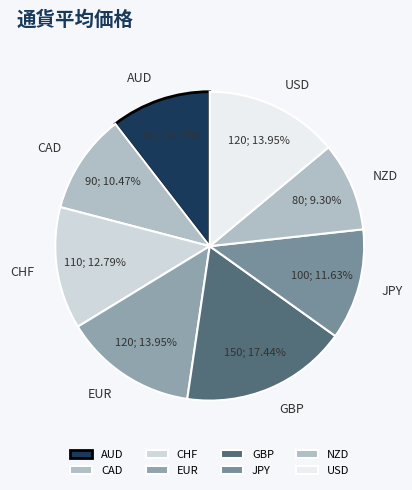

Which category has the smallest portion of the pie?

NZD